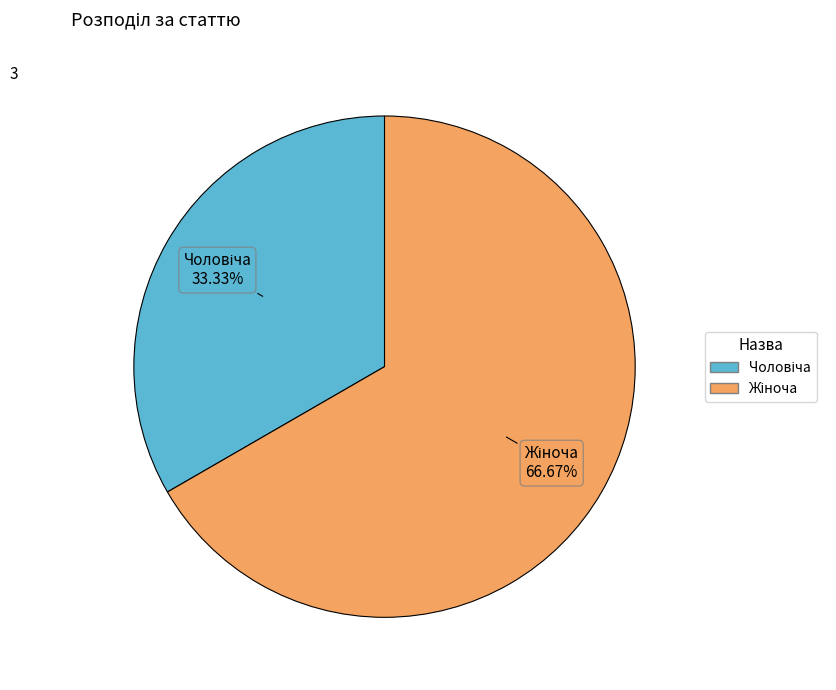

Does any single category account for the majority?

Yes